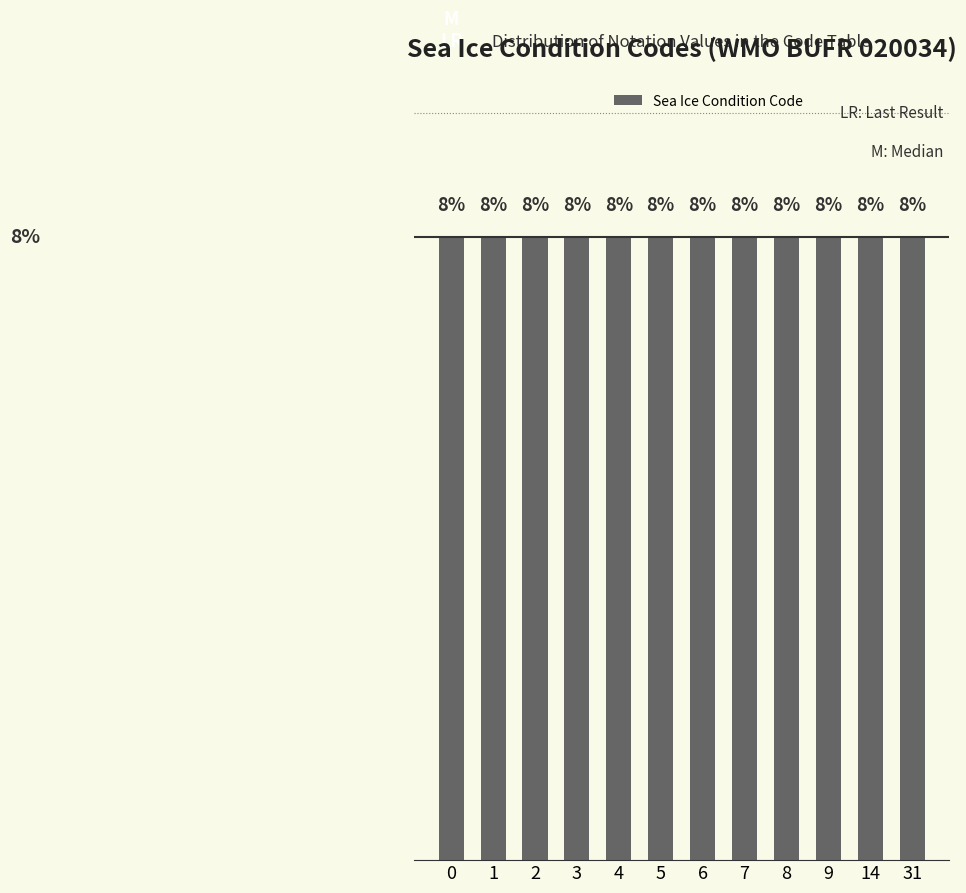

List the labels in order of value, smallest first.

0, 1, 2, 3, 4, 5, 6, 7, 8, 9, 14, 31